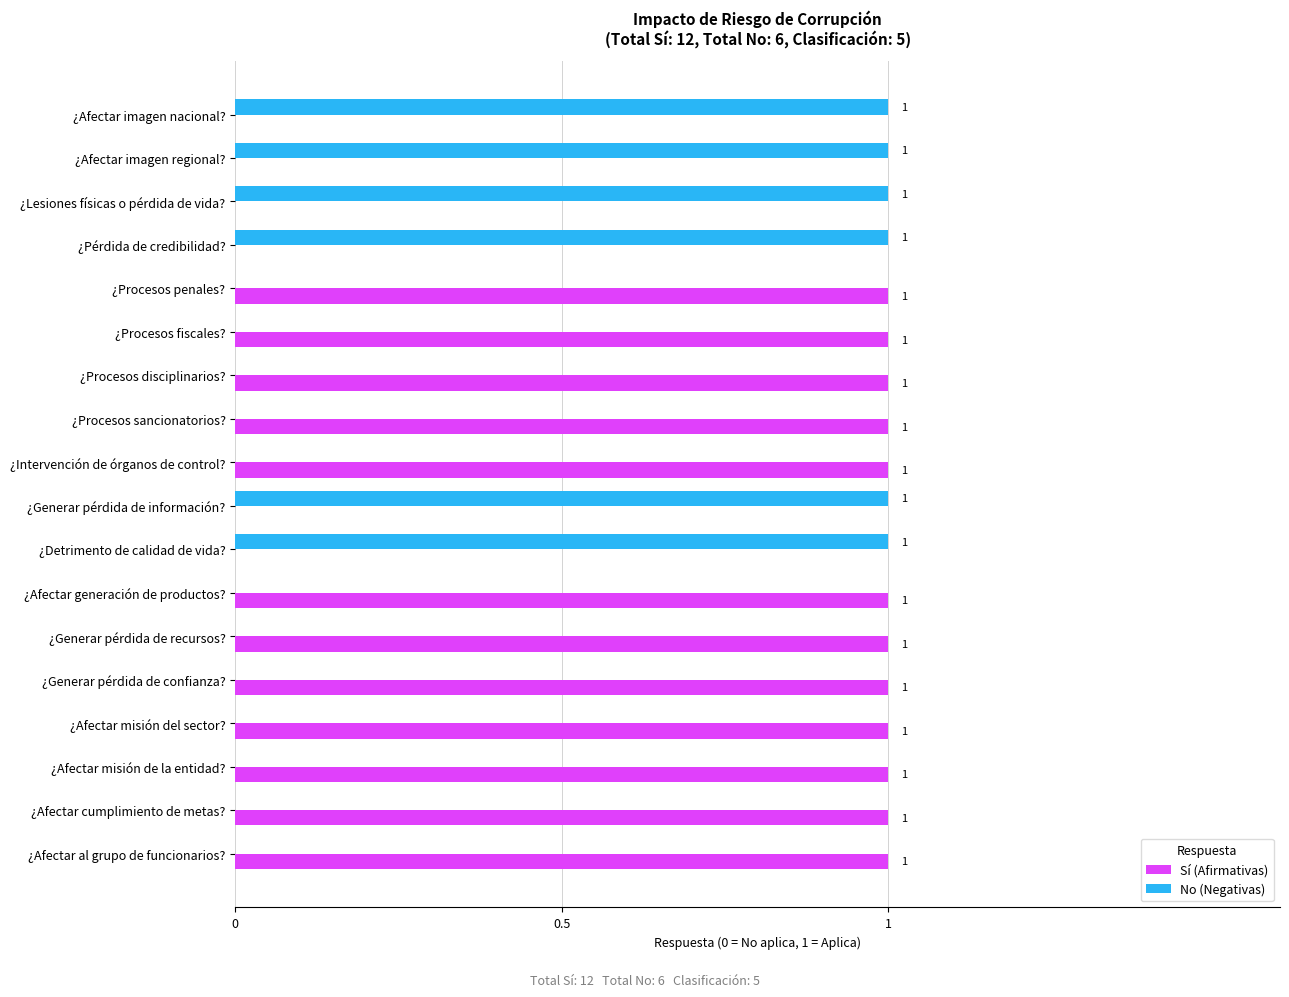

What is the sum of all Sí (Afirmativas) values?

12